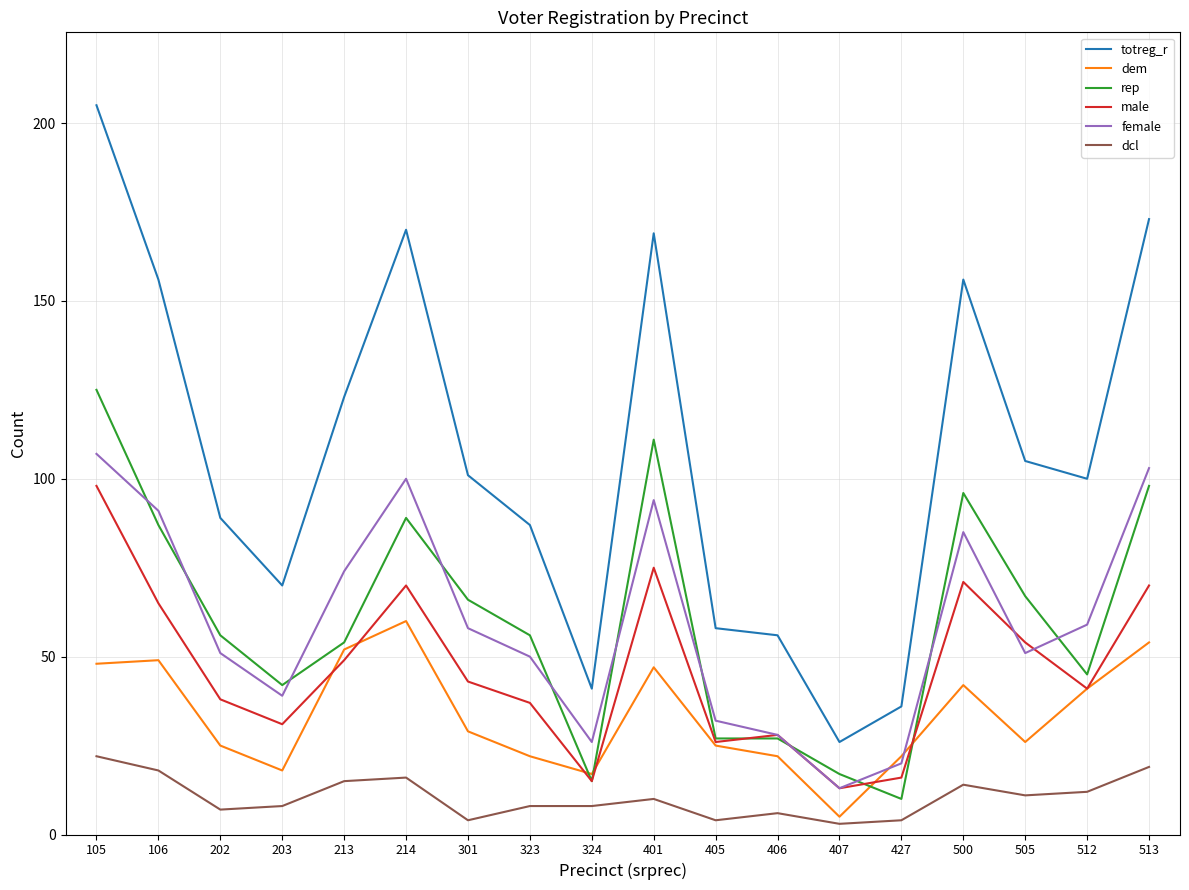

True or false: male has a value of 22 at 213.

False